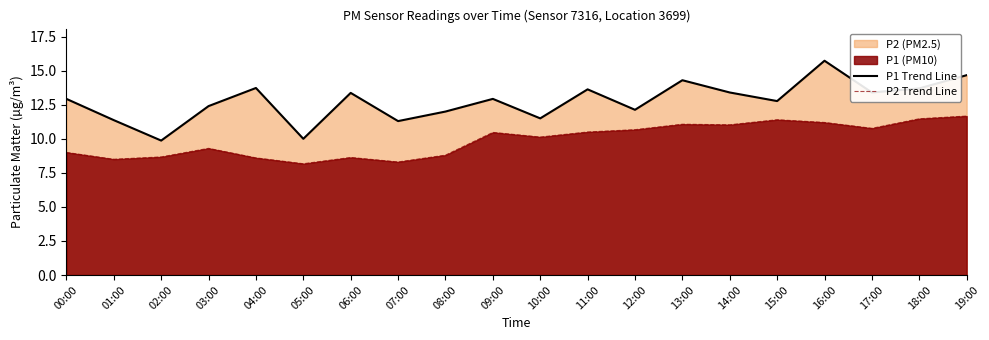

At which label does P1 Trend Line first exceed 12?

00:00